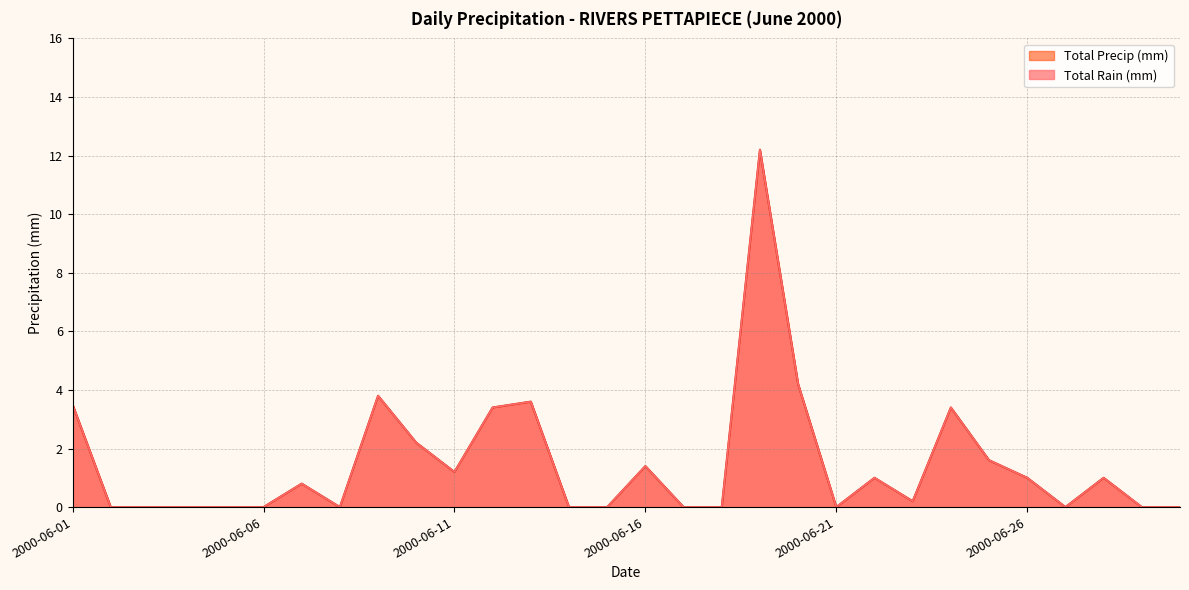

Reading left to right, what are all the values shown in this chart?

Total Rain (mm): 2000-06-01=3.5	2000-06-02=0.0	2000-06-03=0.0	2000-06-04=0.0	2000-06-05=0.0	2000-06-06=0.0	2000-06-07=0.8	2000-06-08=0.0	2000-06-09=3.8	2000-06-10=2.2	2000-06-11=1.2	2000-06-12=3.4	2000-06-13=3.6	2000-06-14=0.0	2000-06-15=0.0	2000-06-16=1.4	2000-06-17=0.0	2000-06-18=0.0	2000-06-19=12.2	2000-06-20=4.2	2000-06-21=0.0	2000-06-22=1.0	2000-06-23=0.2	2000-06-24=3.4	2000-06-25=1.6	2000-06-26=1.0	2000-06-27=0.0	2000-06-28=1.0	2000-06-29=0.0	2000-06-30=0.0
Total Precip (mm): 2000-06-01=3.5	2000-06-02=0.0	2000-06-03=0.0	2000-06-04=0.0	2000-06-05=0.0	2000-06-06=0.0	2000-06-07=0.8	2000-06-08=0.0	2000-06-09=3.8	2000-06-10=2.2	2000-06-11=1.2	2000-06-12=3.4	2000-06-13=3.6	2000-06-14=0.0	2000-06-15=0.0	2000-06-16=1.4	2000-06-17=0.0	2000-06-18=0.0	2000-06-19=12.2	2000-06-20=4.2	2000-06-21=0.0	2000-06-22=1.0	2000-06-23=0.2	2000-06-24=3.4	2000-06-25=1.6	2000-06-26=1.0	2000-06-27=0.0	2000-06-28=1.0	2000-06-29=0.0	2000-06-30=0.0